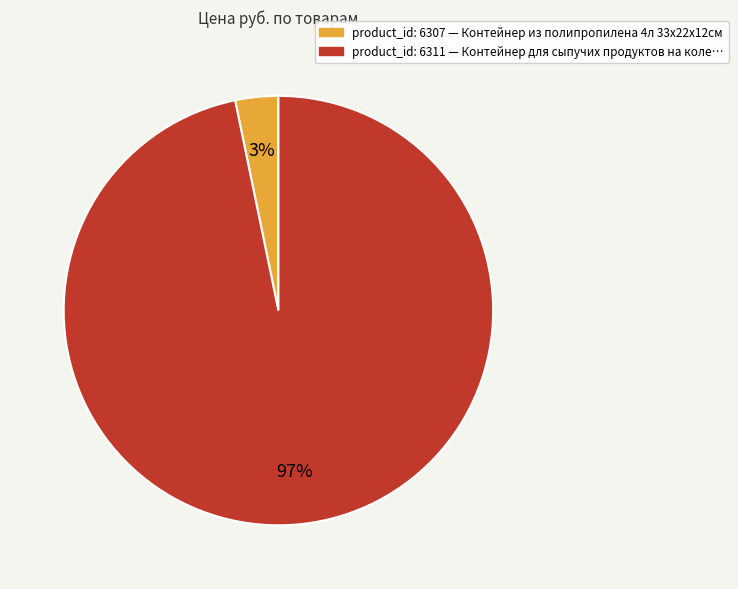

Count the number of slices in the pie.

2